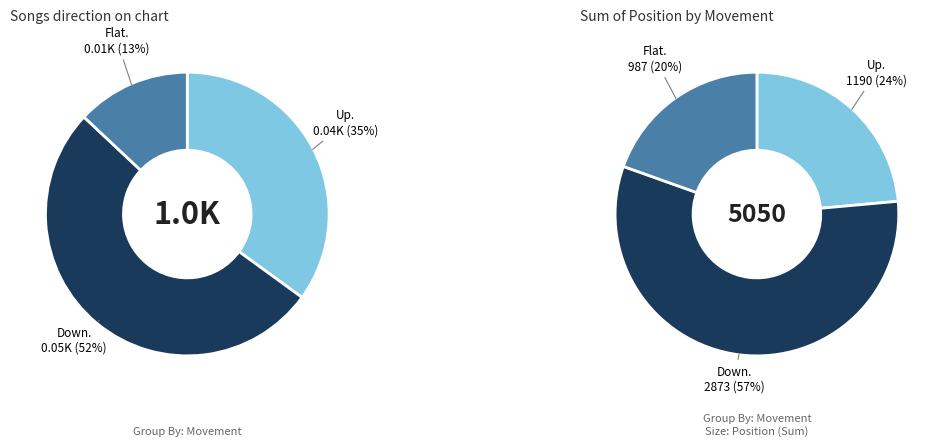

Is it true that down is 52% of the pie?

True